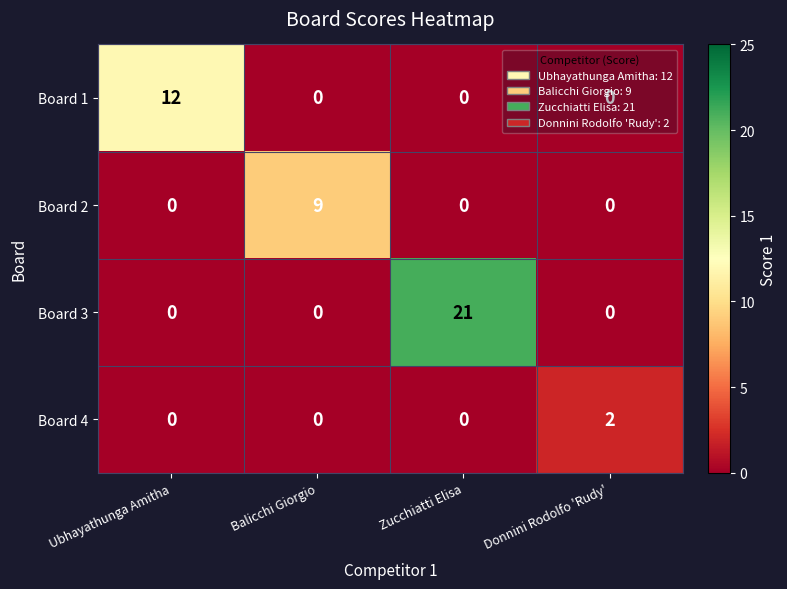

Which series changed the most between Ubhayathunga Amitha and Balicchi Giorgio?

Board 1